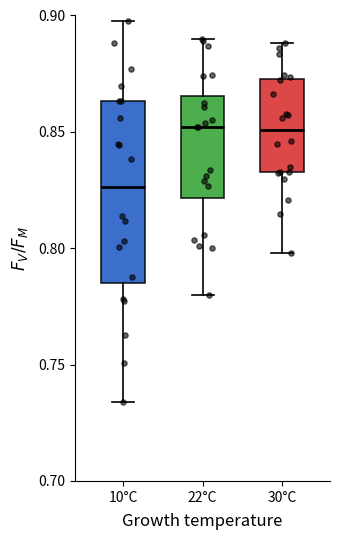

Where does the median line of the box for 22°C sit on the y-axis? The values are not printed on the chart, so give them approximately, as read against the axis.

0.850